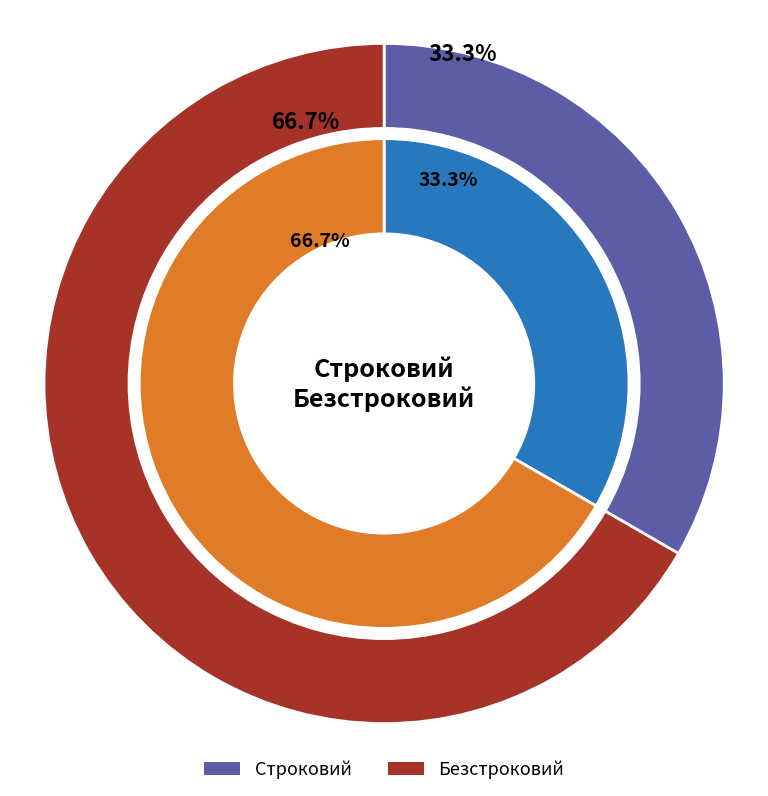

Rank the categories by value from lowest to highest.

Строковий, Безстроковий